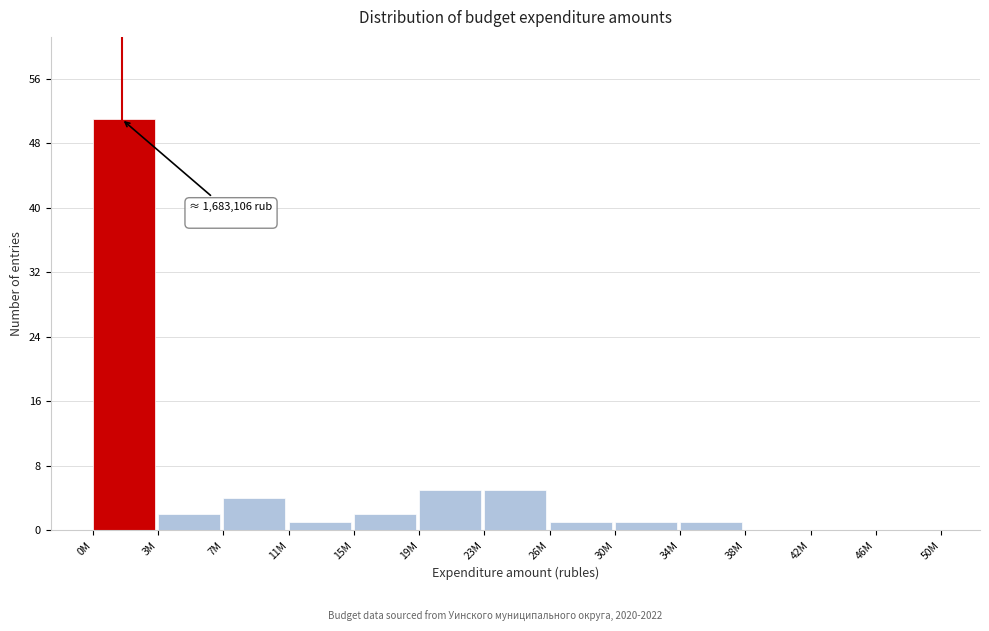

Reading left to right, transcribe all the data shown in this chart.

0M=51	3M=2	7M=4	11M=1	15M=2	19M=5	23M=5	26M=1	30M=1	34M=1	38M=0	42M=0	46M=0